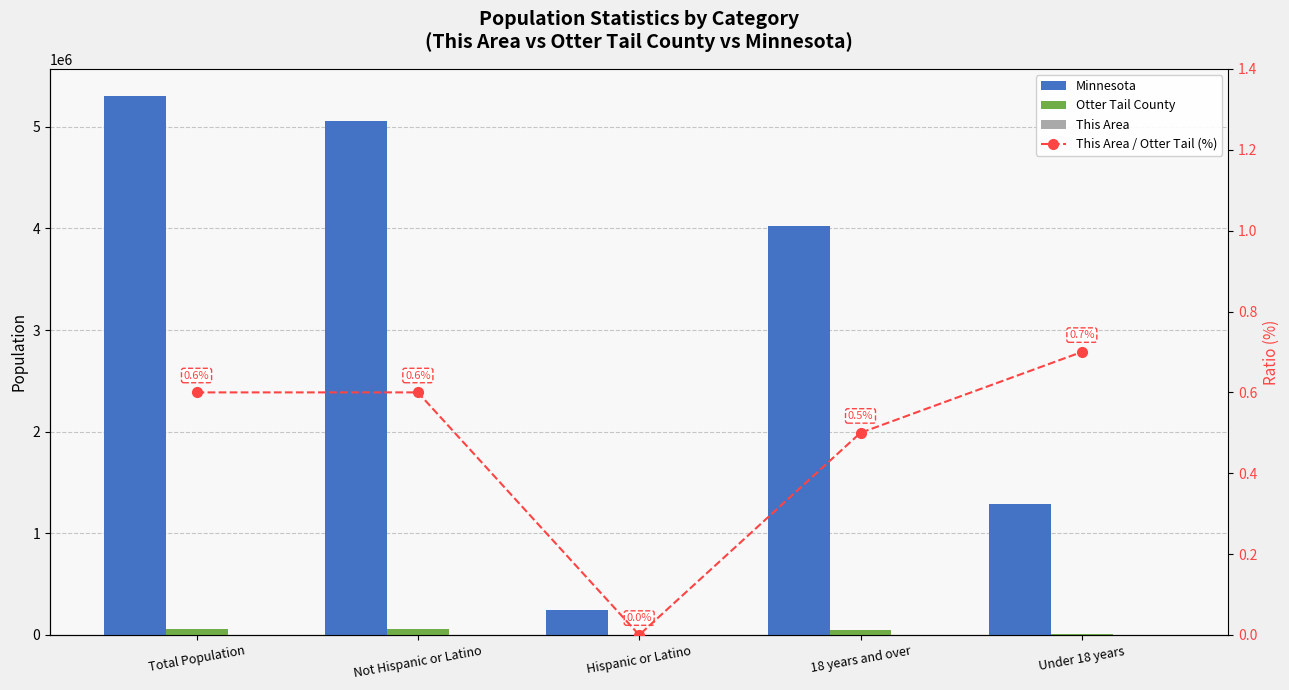

Between Hispanic or Latino and 18 years and over, which is larger?

18 years and over